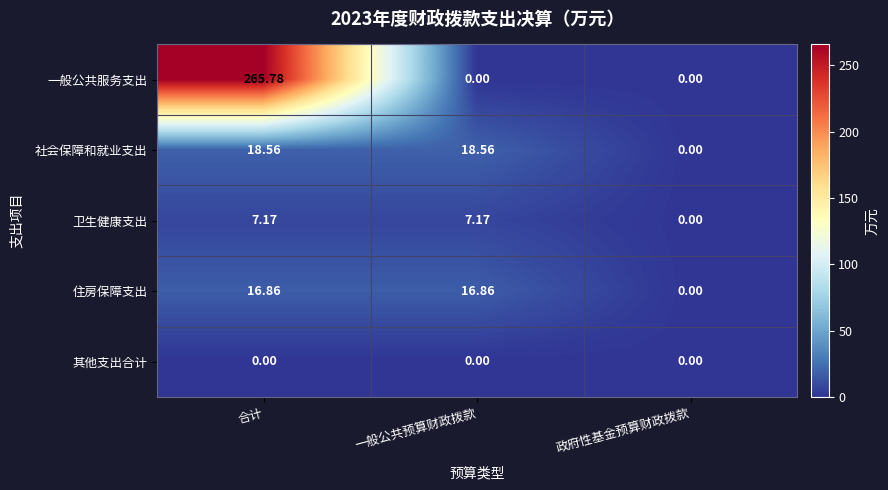

Which series has the widest spread of values?

一般公共服务支出